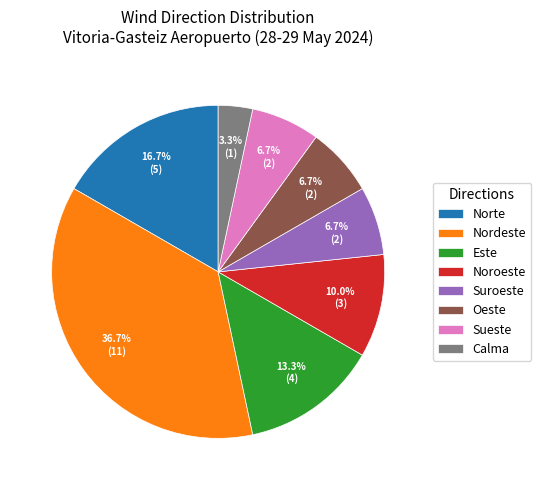

Combined, do Calma and Suroeste account for over 50%?

No